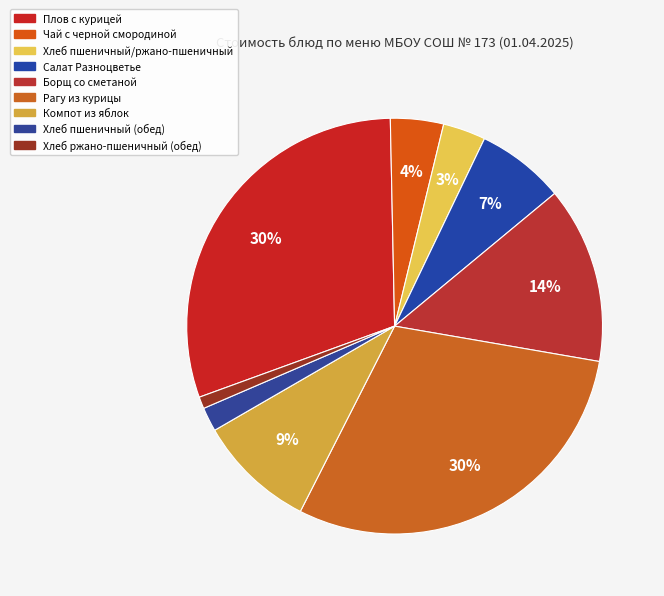

Does Борщ со сметаной represent more than half of the total?

No